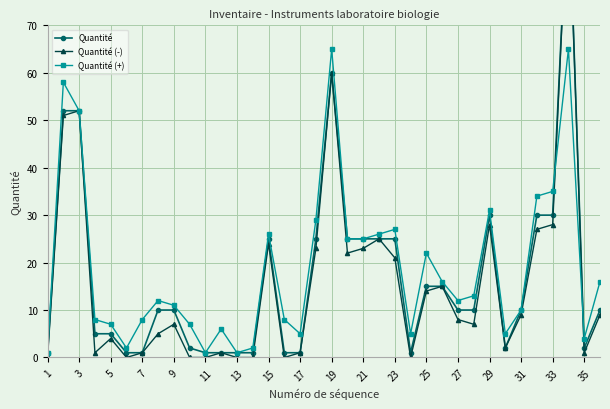

In Quantité, how many points are lower than both neighbors (excluding endpoints)?

3